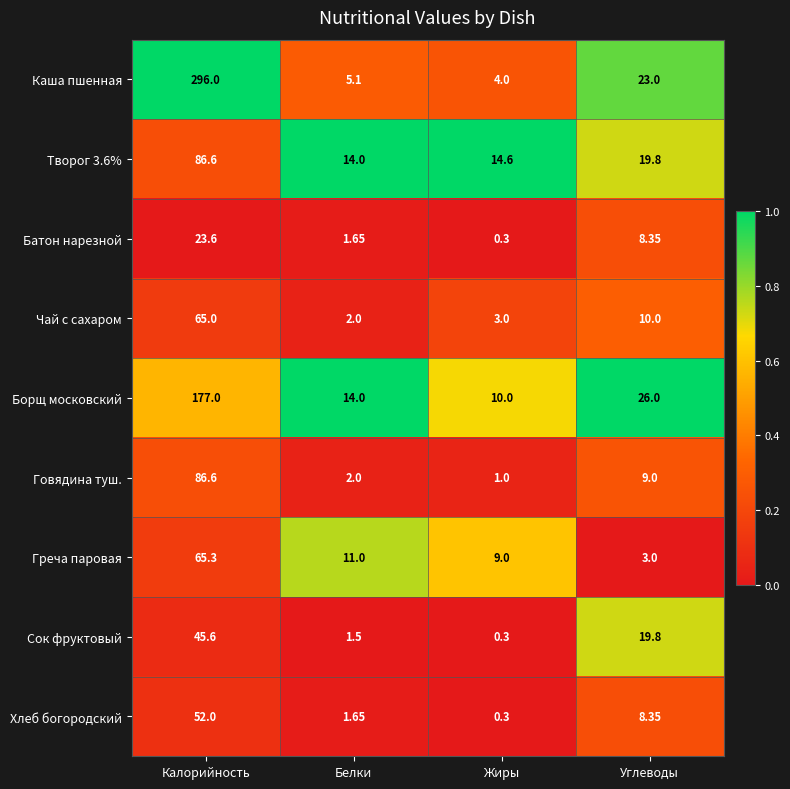

List the labels in order of Говядина туш. value, smallest first.

Жиры, Белки, Углеводы, Калорийность